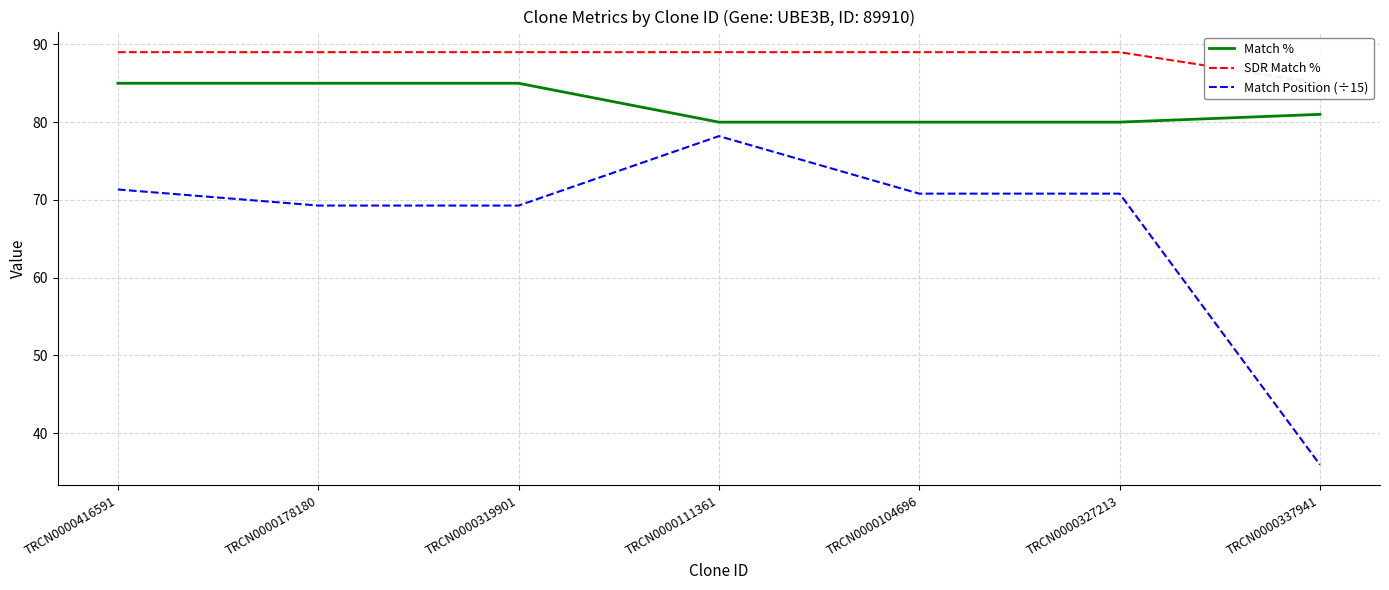

What is the sum of all Match % values?

576.0